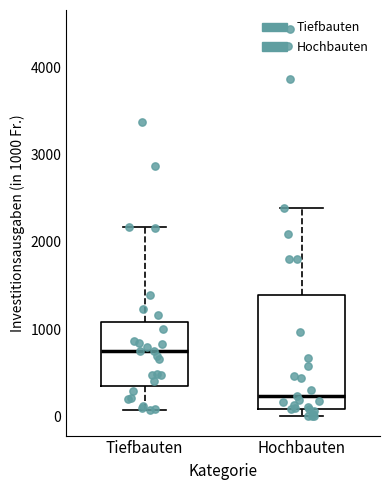

Reading left to right, read every box against the y-axis: the position of its median line, the range the box covers, and the ends of its whiskers. The values are not printed on the chart, so give them approximately, as read against the axis.

Tiefbauten: median 700, box 300 to 1100, whiskers 100 to 2200
Hochbauten: median 200, box 100 to 1400, whiskers 0 to 2400